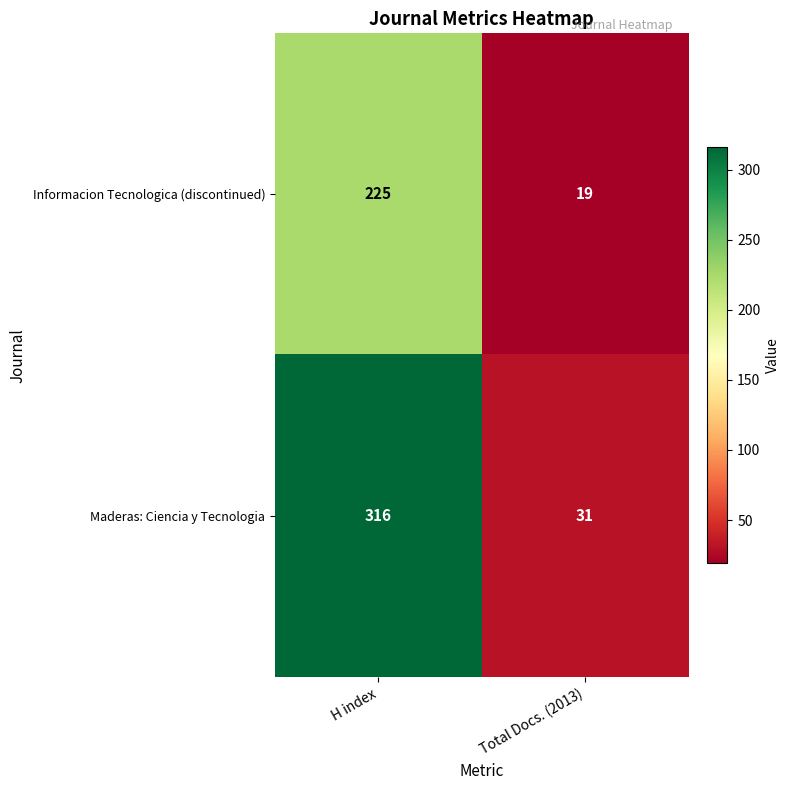

At which label does Informacion Tecnologica (discontinued) reach its peak?

H index